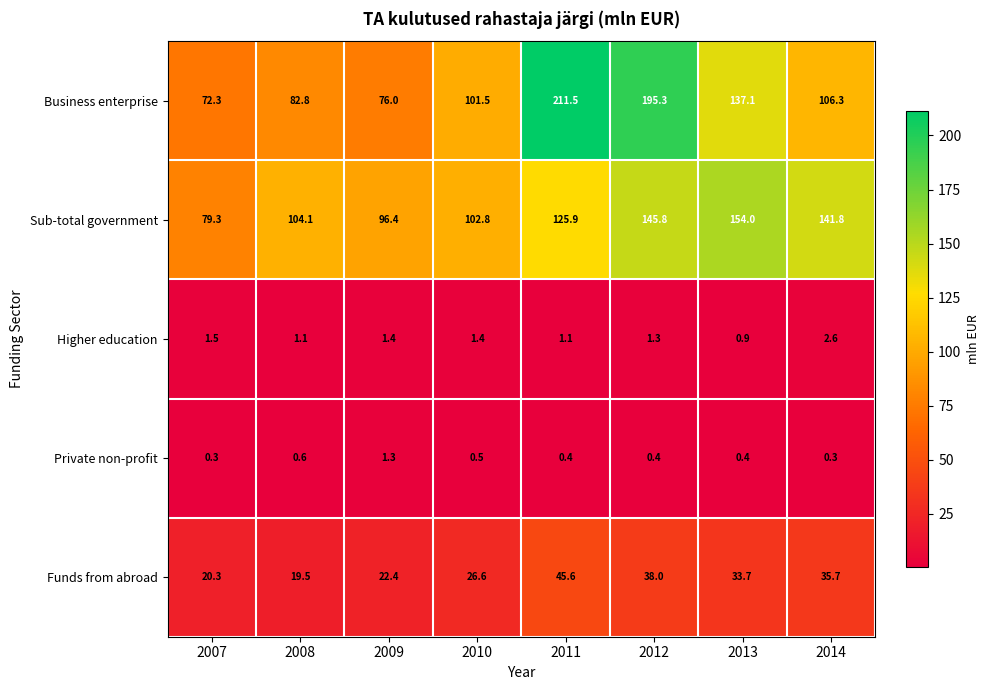

The value of Sub-total government at 2008 is 104.1. True or false?

True